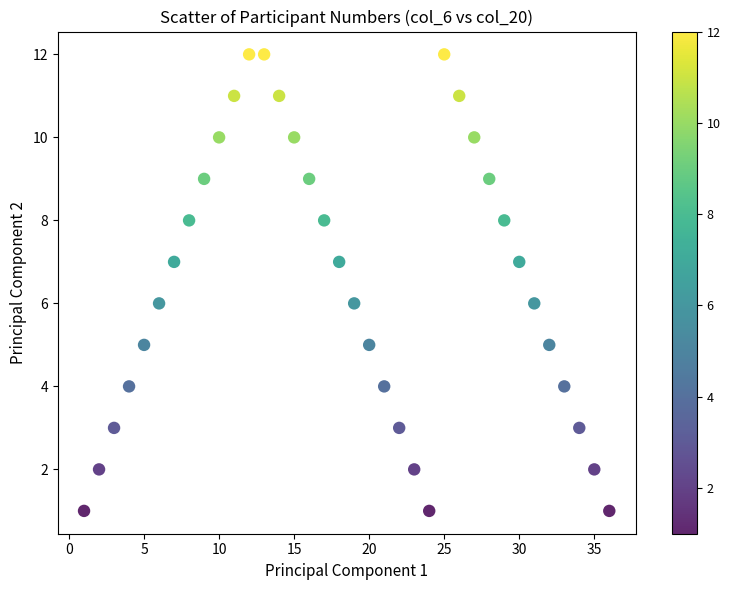

What is the range of X values (max minus min)?

35